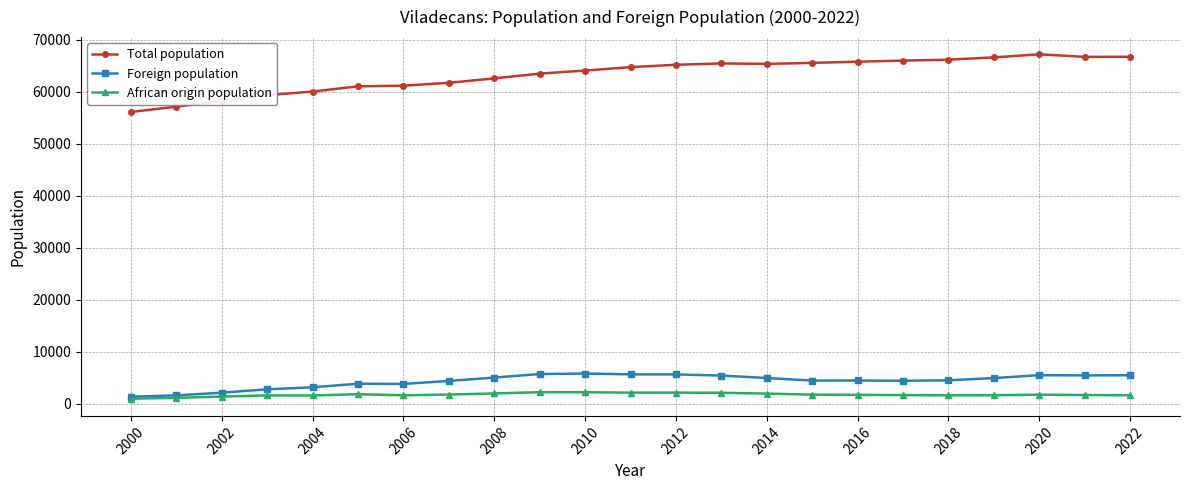

True or false: African origin population has more than 2 points higher than both neighbors.

True